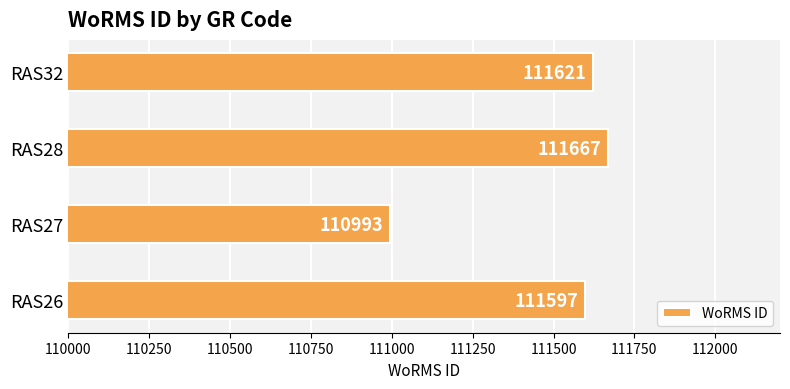

Reading top to bottom, list all the values displayed in this chart.

RAS32=111621	RAS28=111667	RAS27=110993	RAS26=111597